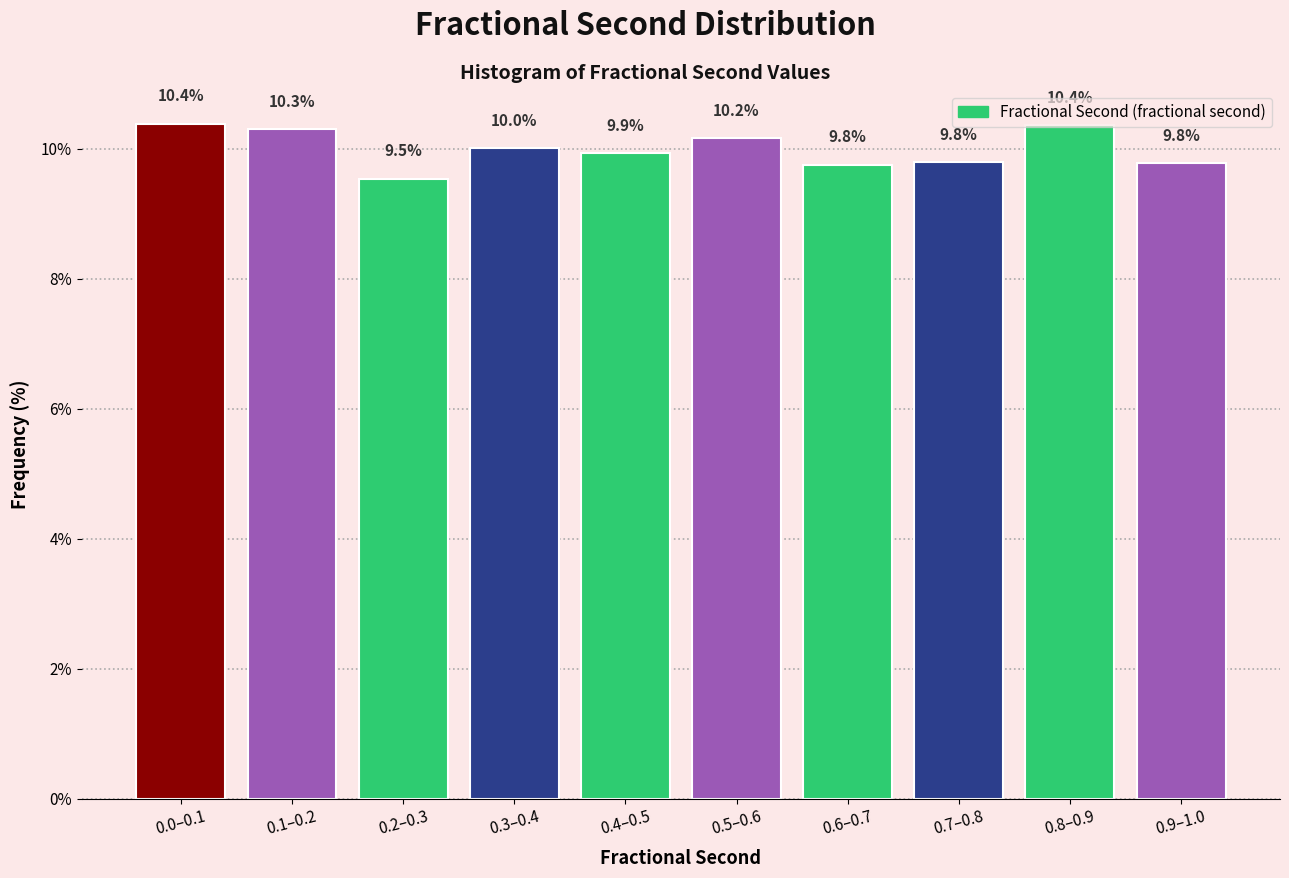

What is the change in value from 0.1–0.2 to 0.2–0.3?

-0.8